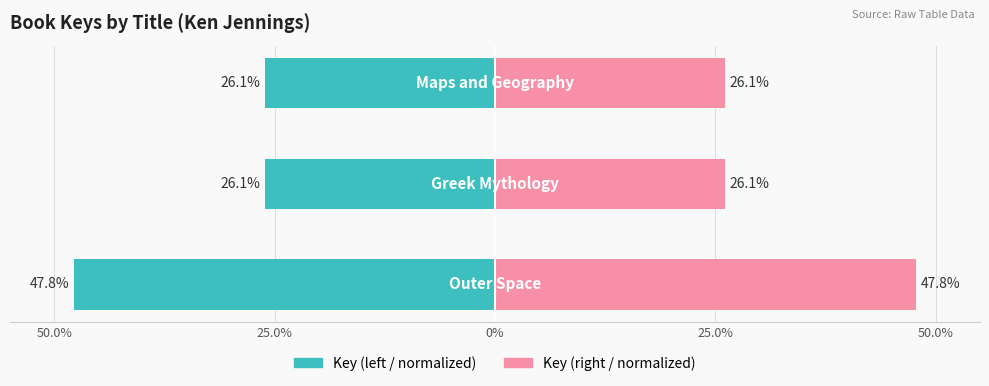

How many bars are there in total?

6